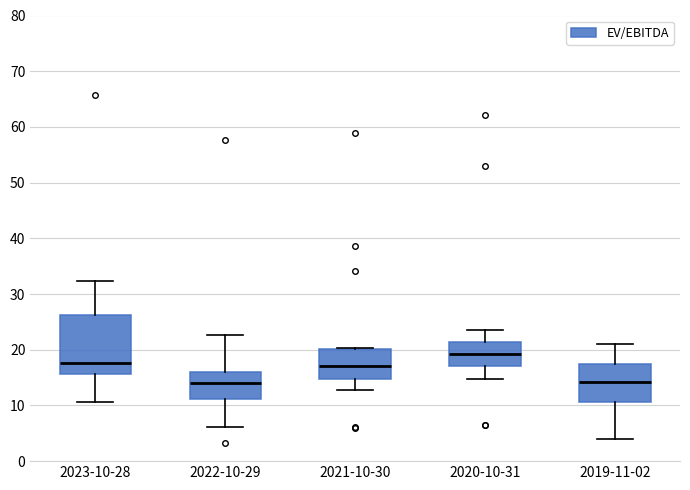

Reading left to right, transcribe this box plot: for each box, give where its median line is, the range the box spans, and where its two whiskers end, as read against the y-axis. The values are not printed on the chart, so give them approximately, as read against the axis.

2023-10-28: median 18, box 16 to 26, whiskers 11 to 32
2022-10-29: median 14, box 11 to 16, whiskers 6 to 23
2021-10-30: median 17, box 15 to 20, whiskers 13 to 20
2020-10-31: median 19, box 17 to 21, whiskers 15 to 24
2019-11-02: median 14, box 11 to 17, whiskers 4 to 21